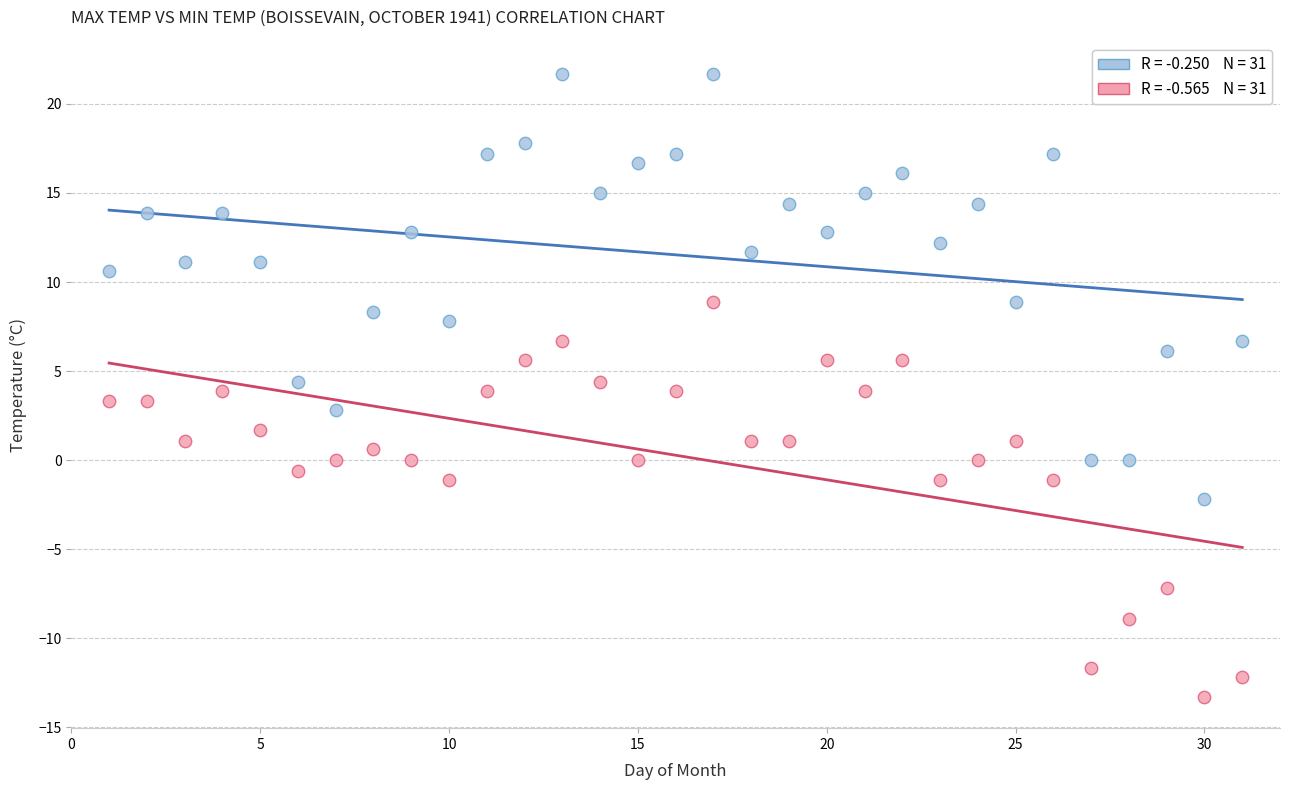

Across all data points, what is the range of Y values (max minus min)?

35.0